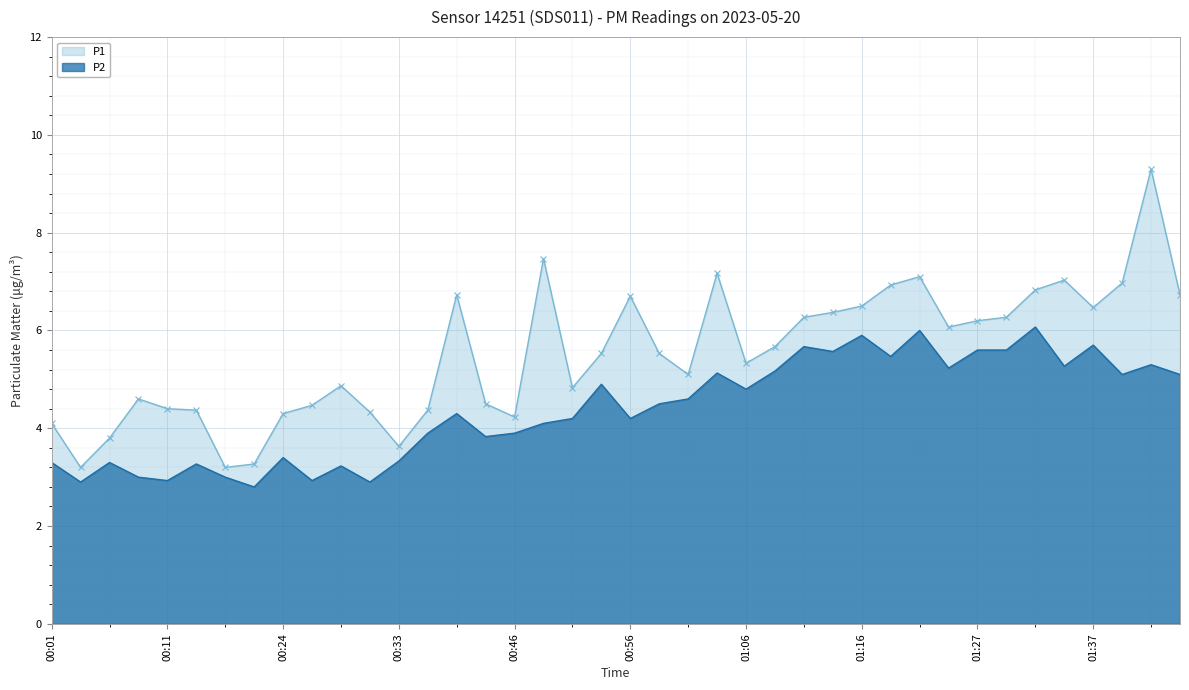

Rank the series by their average value, from highest to lowest.

P1, P2